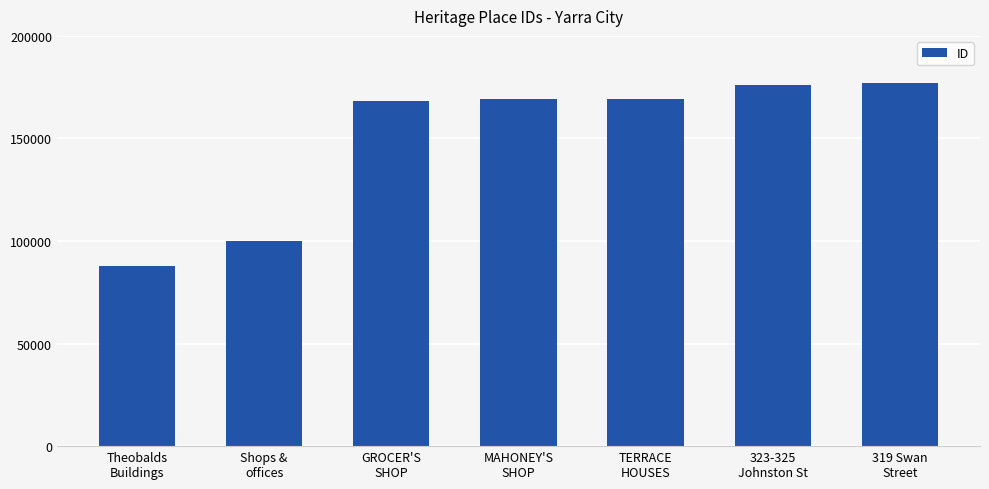

What is the smallest value displayed?

87843